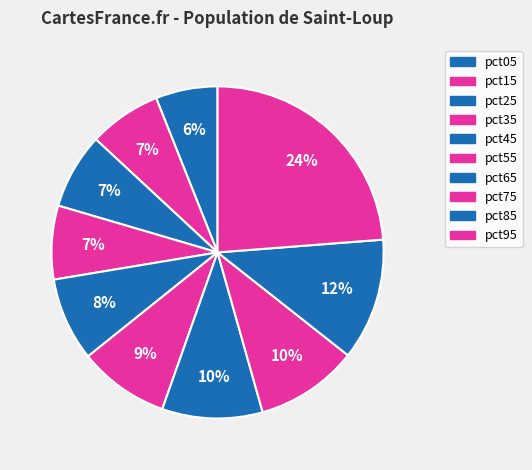

How much of the chart is everything except pct95?

76.2%